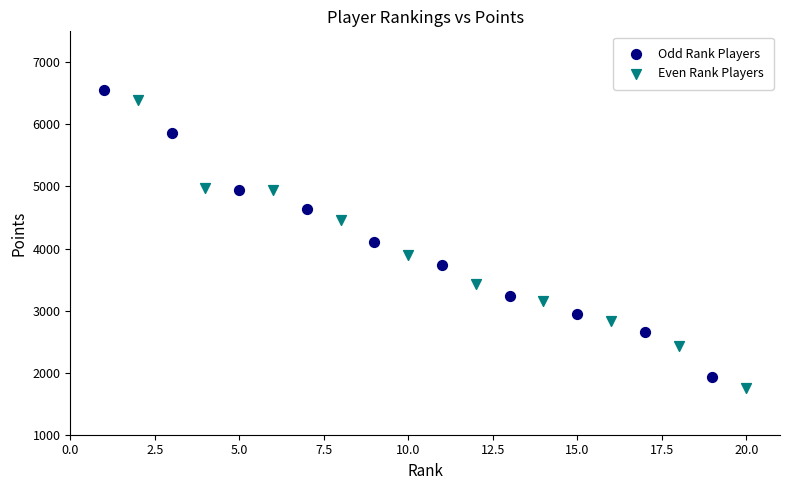

Which series has the widest spread of Y values?

Even Rank Players